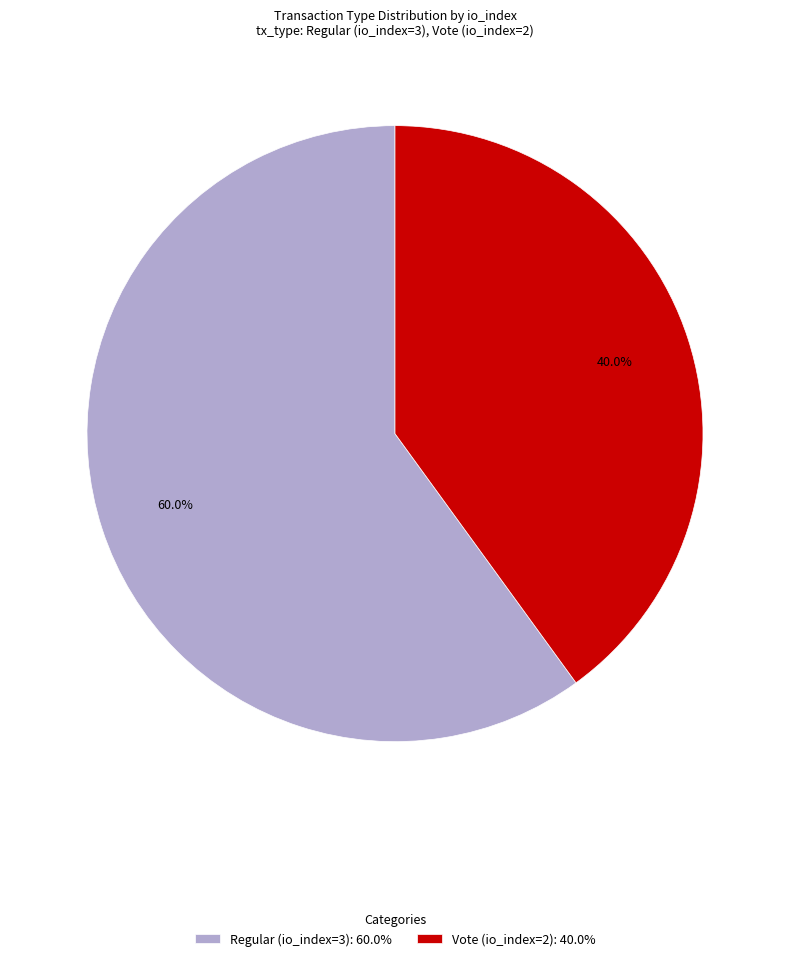

How many slices are in this pie chart?

2